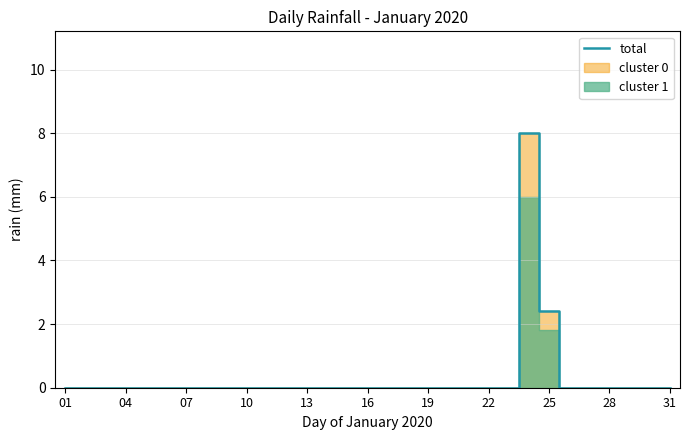

The total series shows 3.0 at 22. True or false?

False